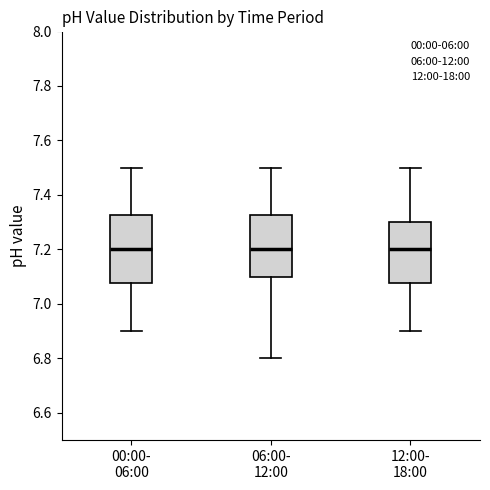

Reading left to right, transcribe this box plot: for each box, give where its median line is, the range the box spans, and where its two whiskers end, as read against the y-axis. The values are not printed on the chart, so give them approximately, as read against the axis.

00:00- 06:00: median 7.20, box 7.08 to 7.32, whiskers 6.90 to 7.50
06:00- 12:00: median 7.20, box 7.10 to 7.32, whiskers 6.80 to 7.50
12:00- 18:00: median 7.20, box 7.08 to 7.30, whiskers 6.90 to 7.50